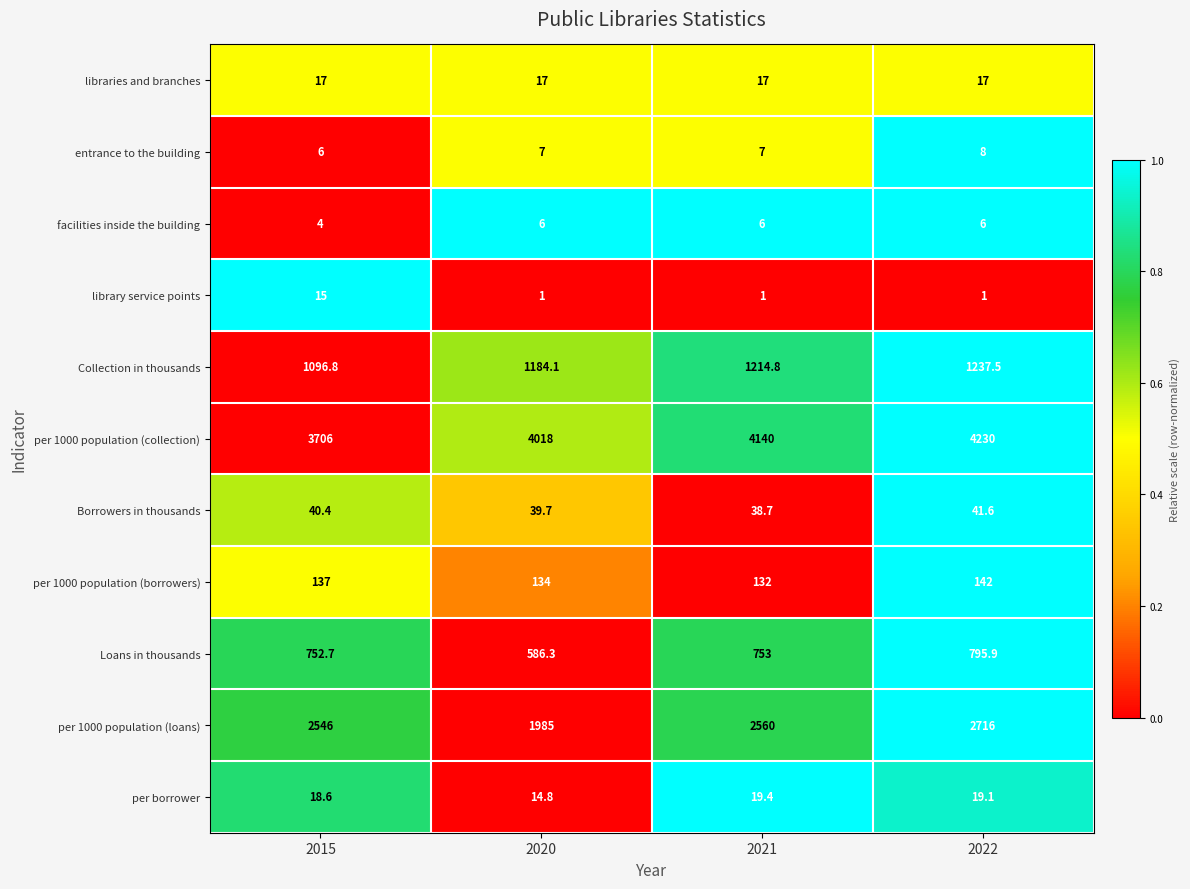

Is it true that entrance to the building equals 7.0 at 2021?

True